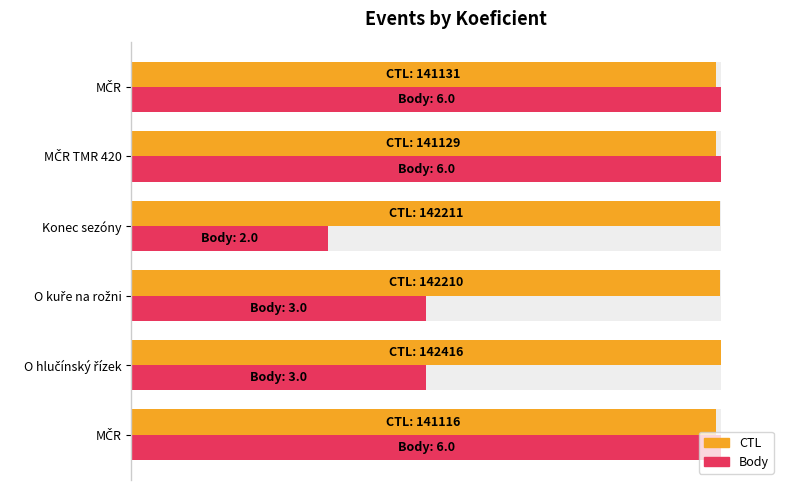

Which series has the largest total across all categories?

CTL